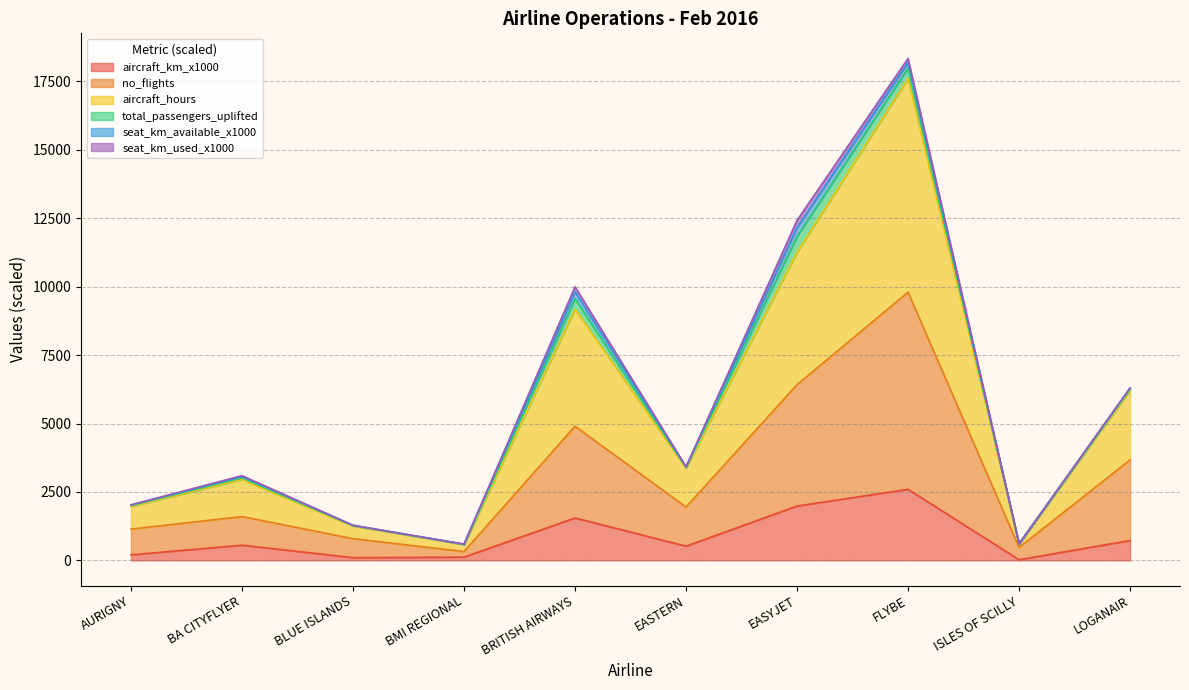

How many data points in no_flights are above 1949?

4